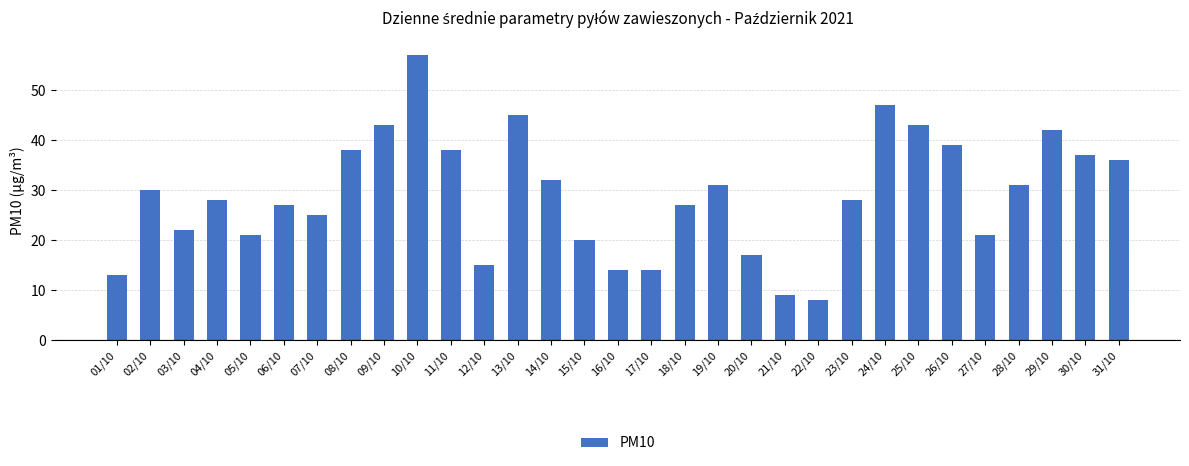

The value at 29/10 is 42. True or false?

True